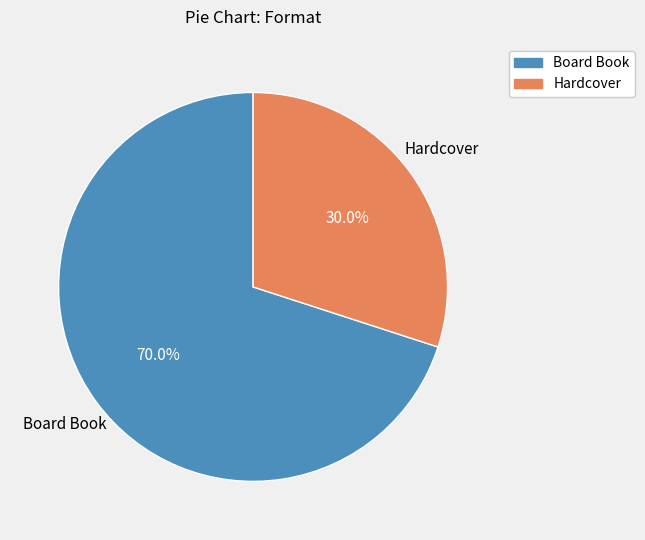

To the nearest percent, what is the average slice percentage?

50%